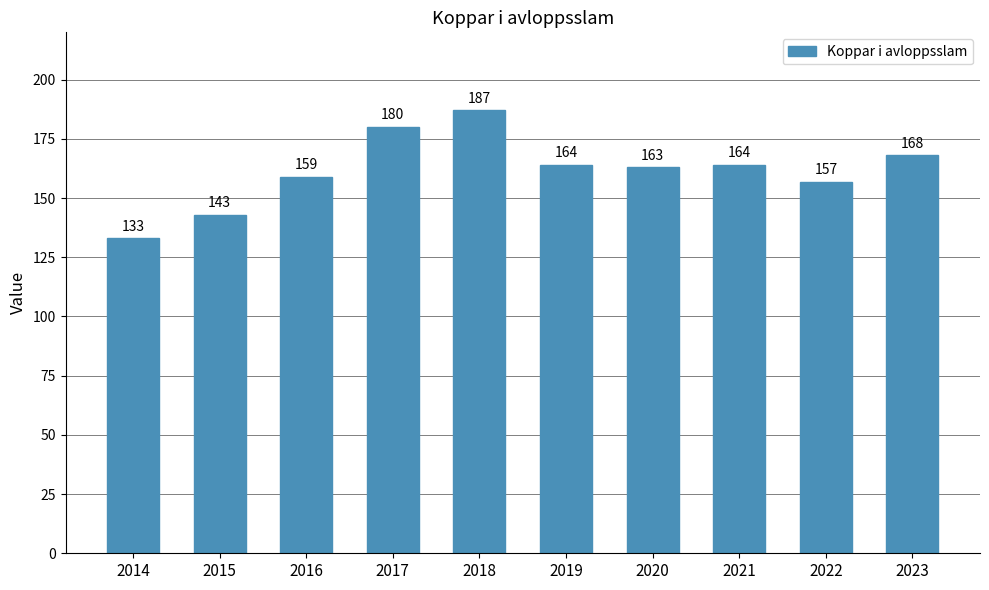

Are the bars grouped side by side (vs. stacked)?

No